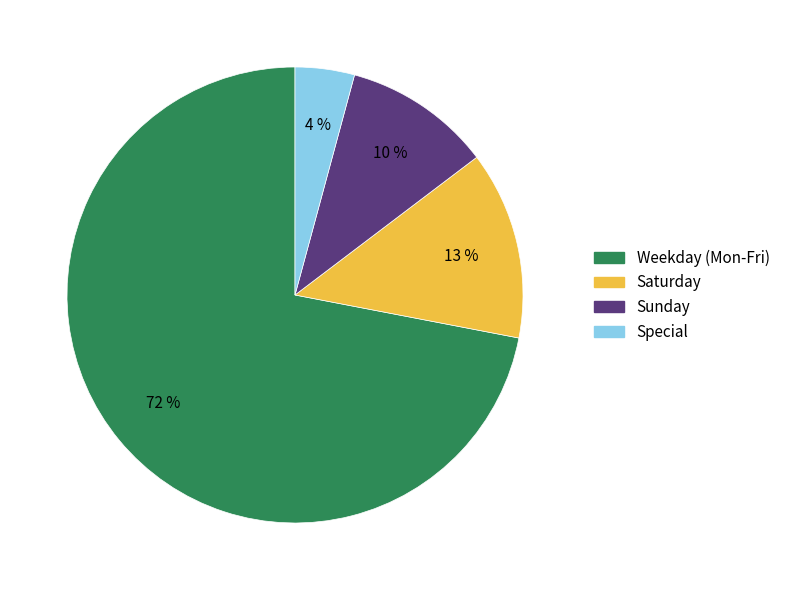

To the nearest percent, what percentage of the pie is Saturday?

13%